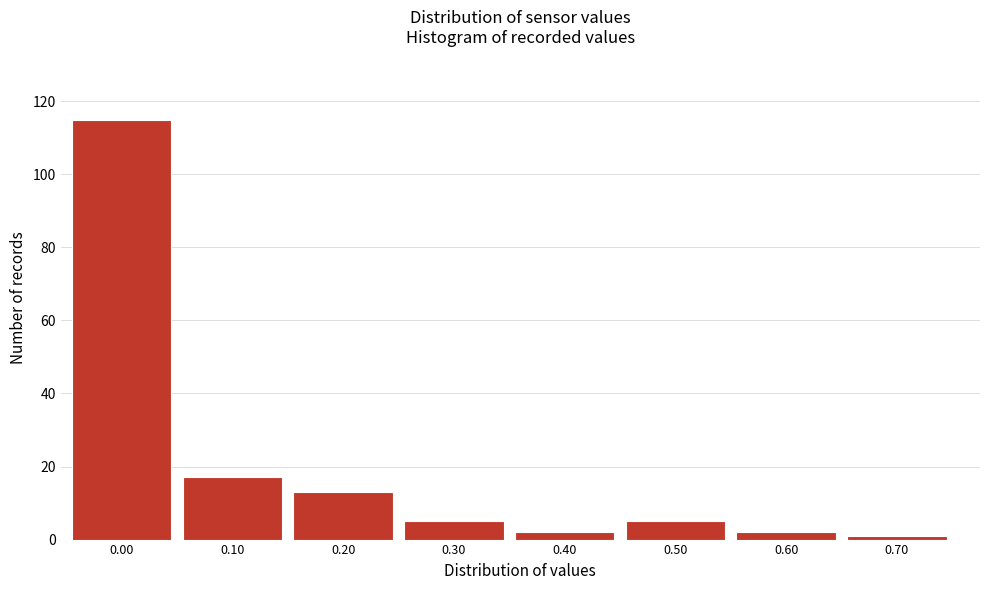

Reading left to right, transcribe all the data shown in this chart.

0.00=115	0.10=17	0.20=13	0.30=5	0.40=2	0.50=5	0.60=2	0.70=1